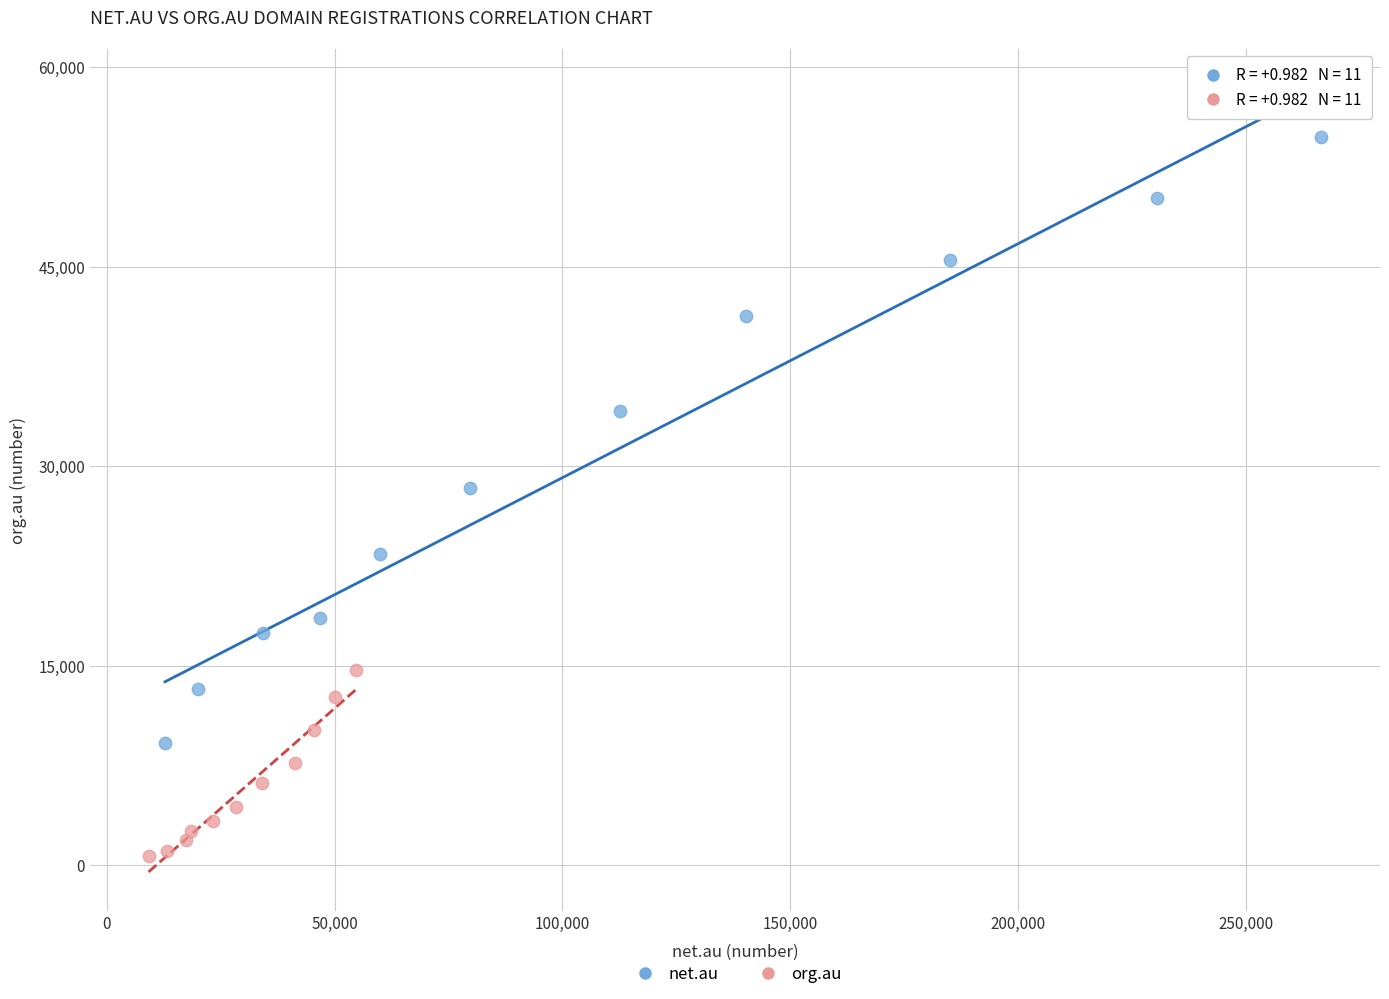

Which series reaches the minimum Y coordinate?

org.au